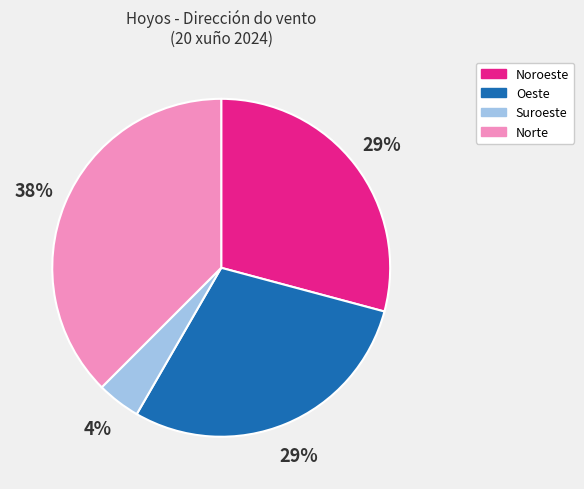

Is there a majority slice in this chart?

No